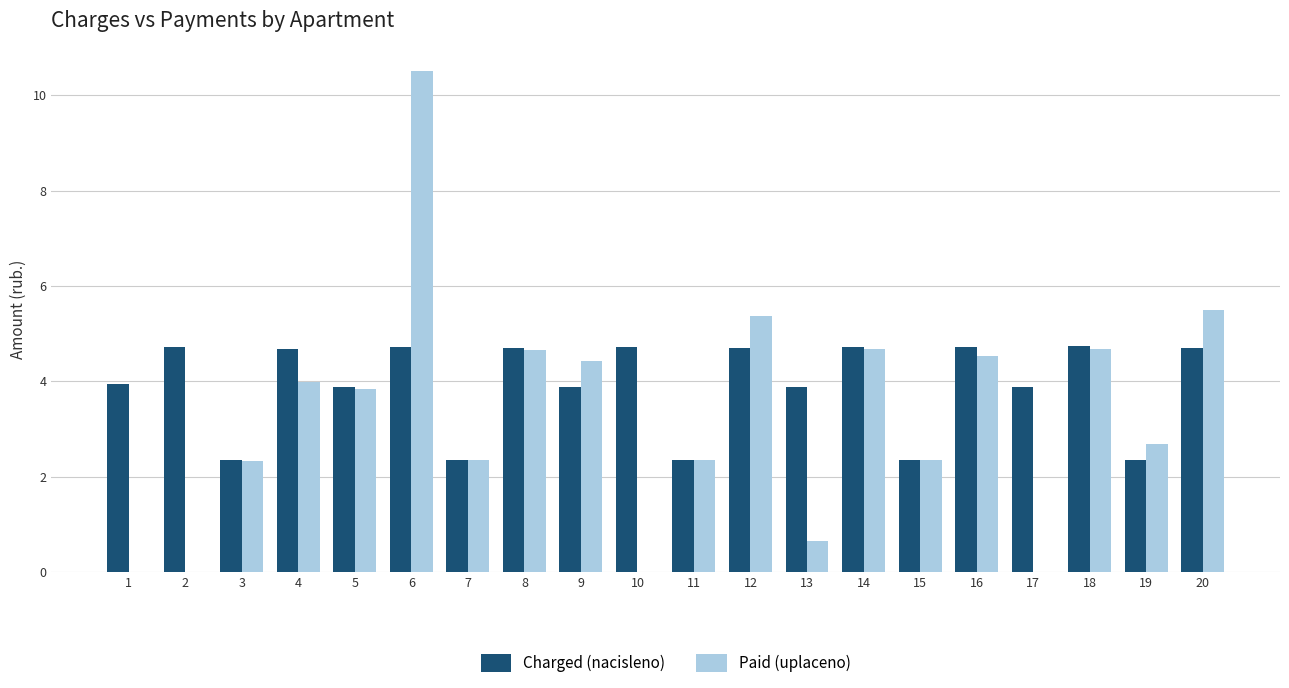

Between 2 and 12, which series saw the biggest shift?

Paid (uplaceno)